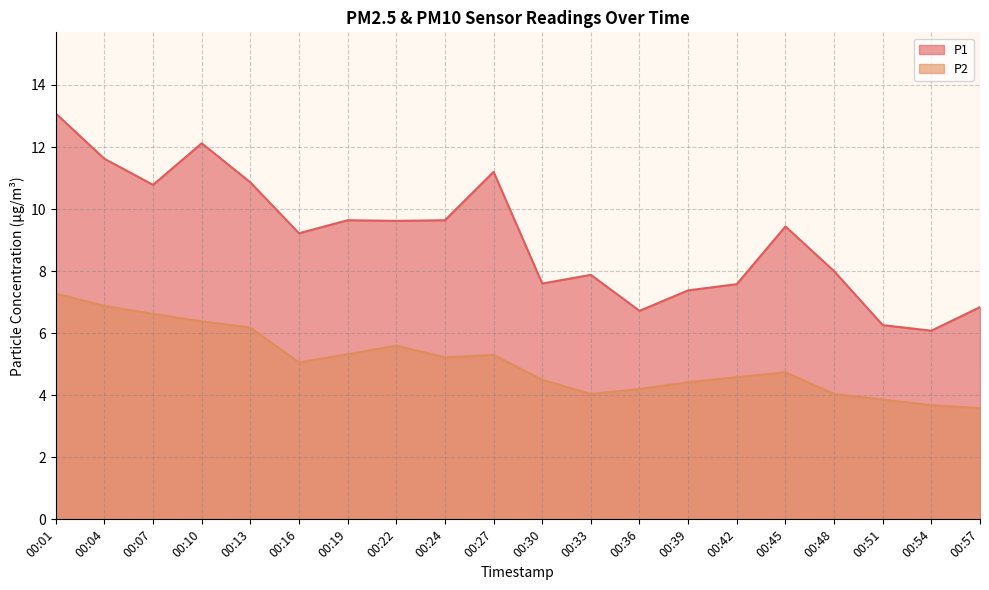

Where is the first local maximum for P2?

00:22